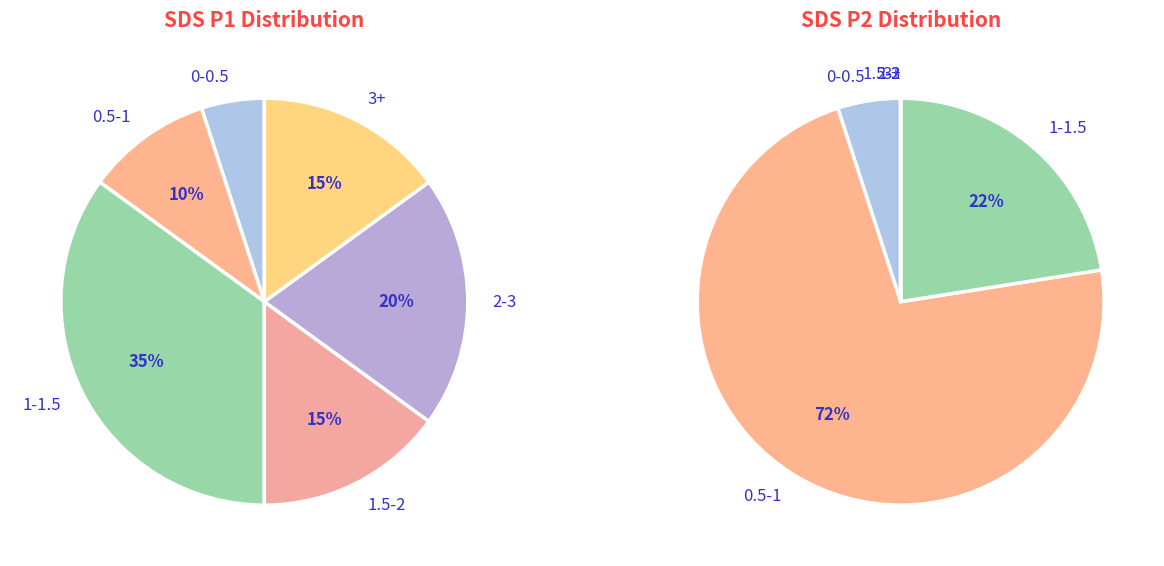

Between 30 and 24, which is larger?

30